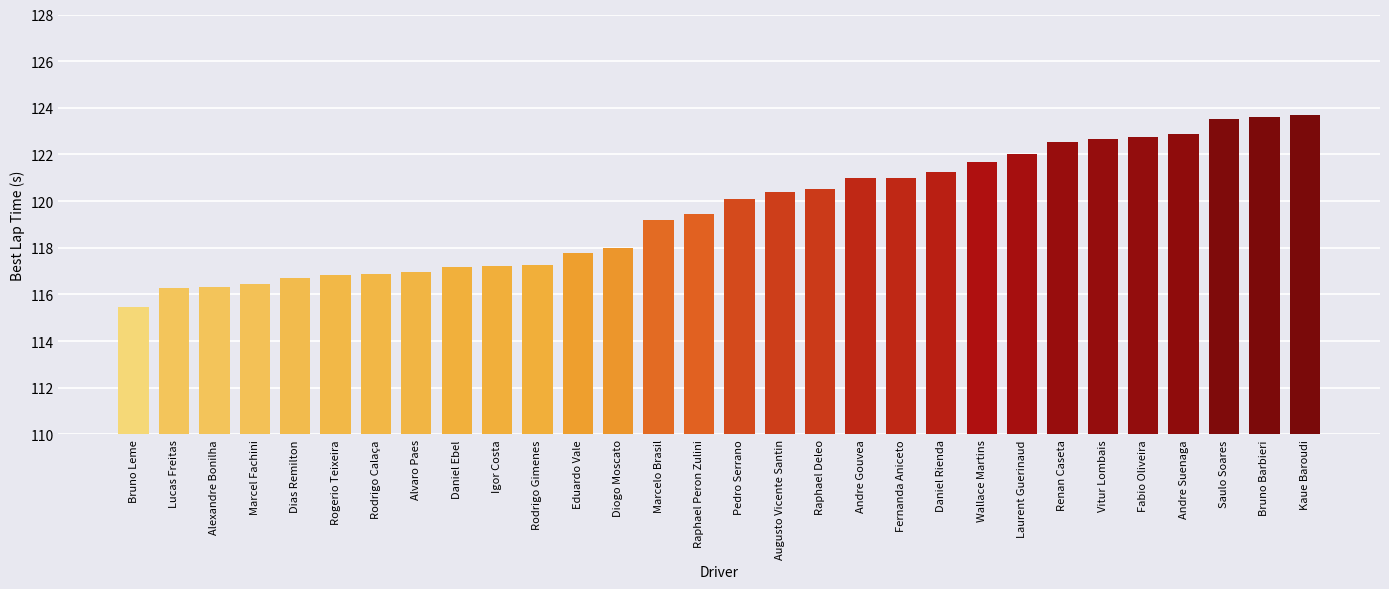

What is the value of the 5th bar from the left?

116.7